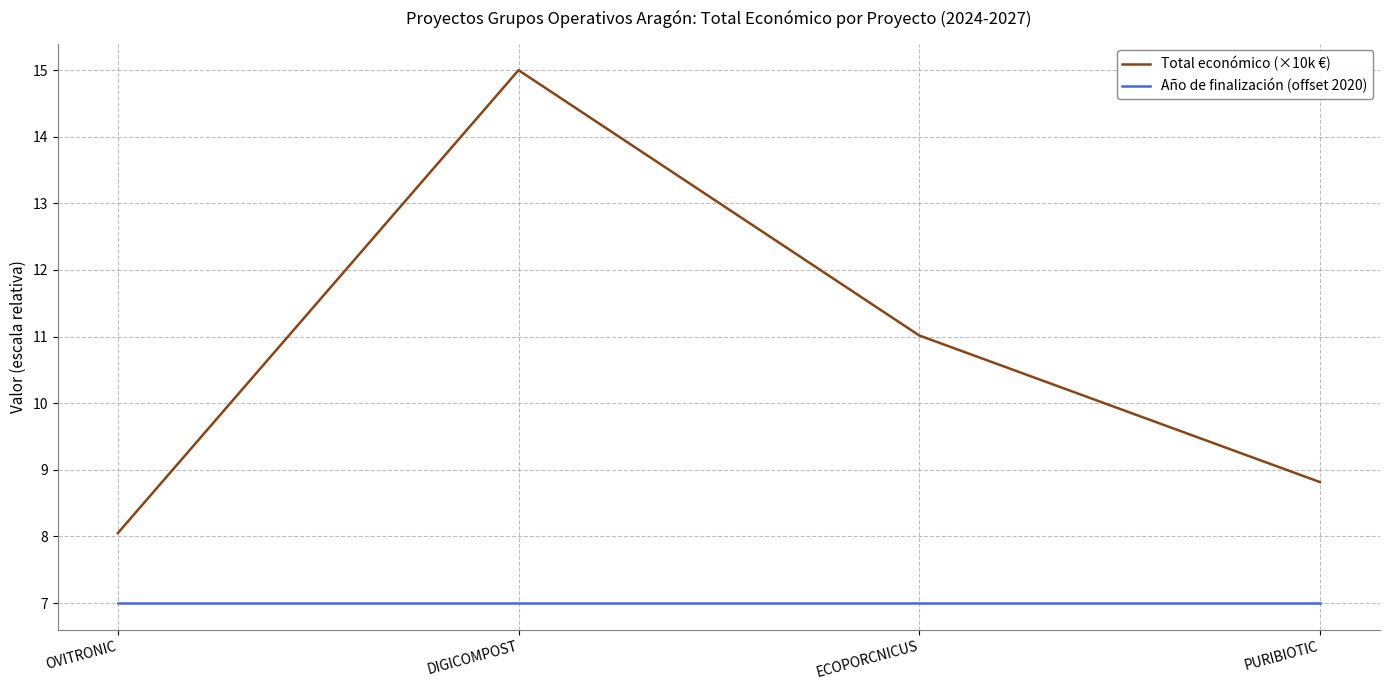

What are all the series names shown in the legend?

Total económico (×10k €), Año de finalización (offset 2020)